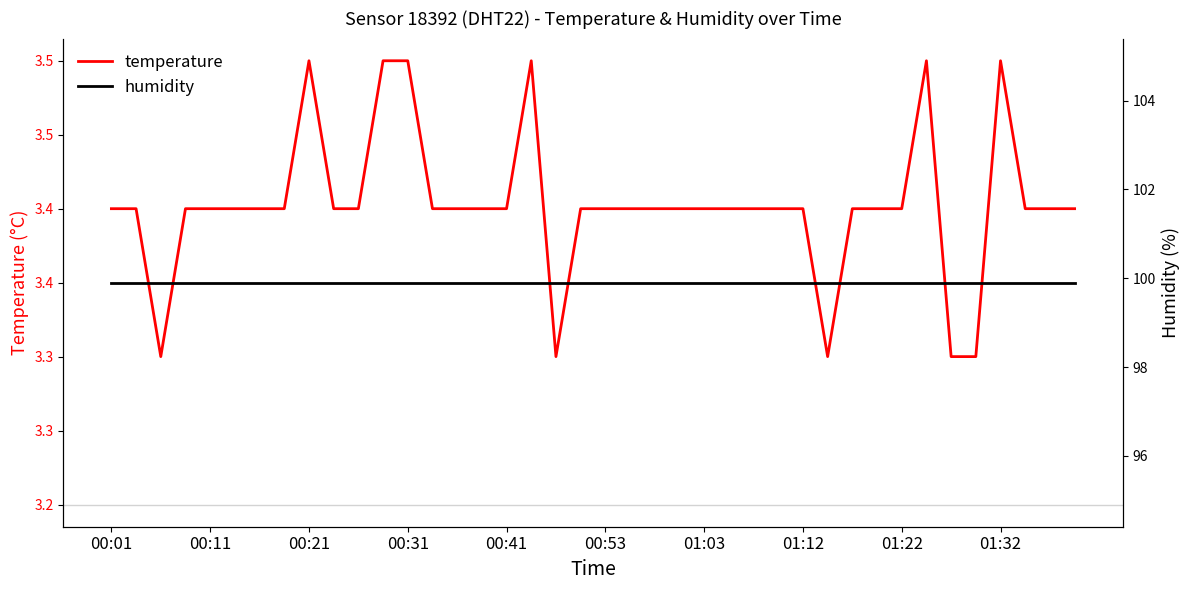

Read the temperature value at 23.

3.4